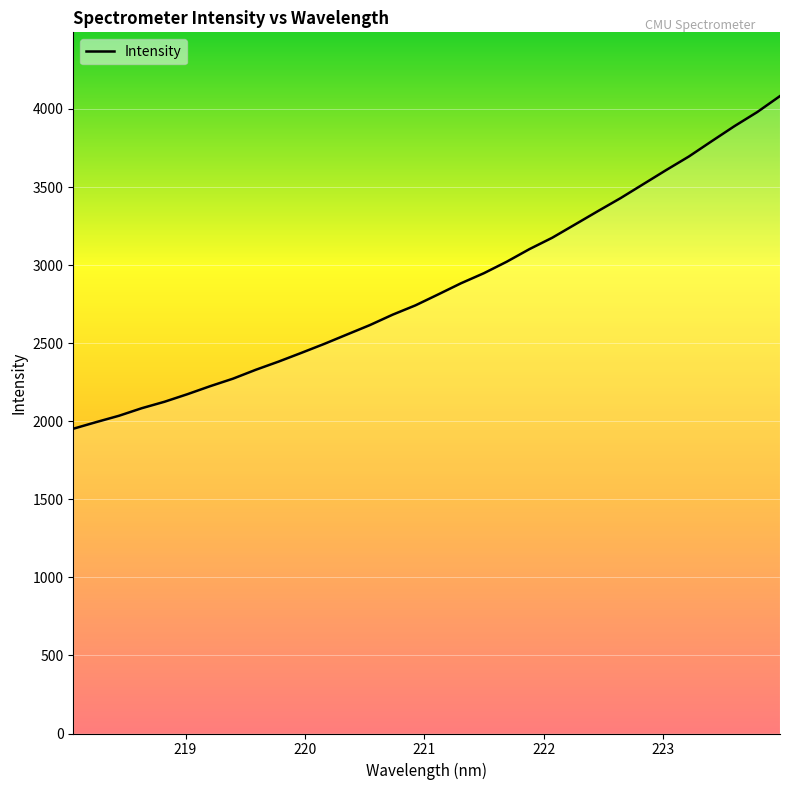

What is the greatest value displayed?

4082.5